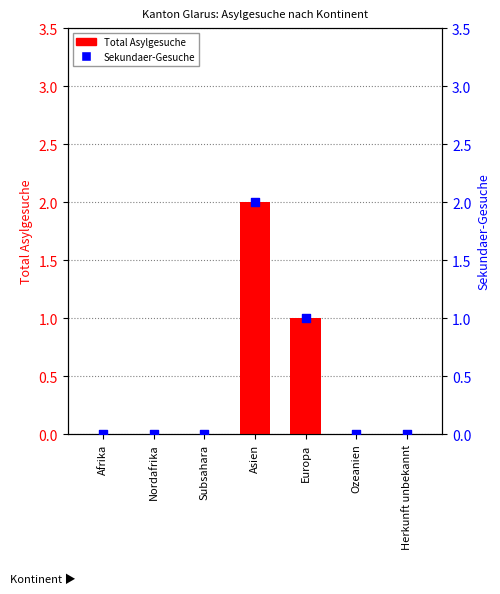

Which series reaches the maximum Y coordinate?

Total Asylgesuche